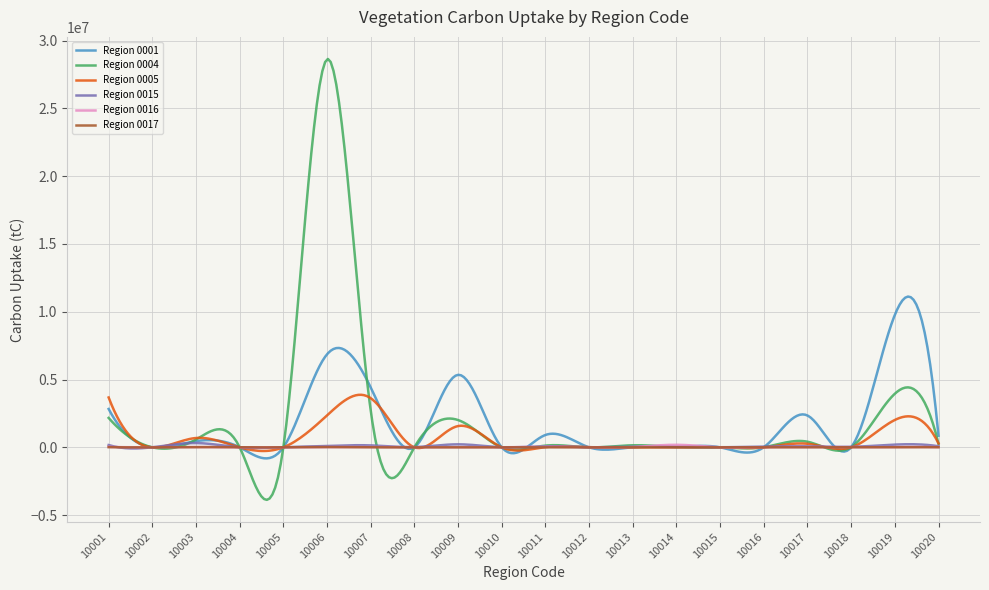

List the series in order of their peak value, highest first.

Region 0004, Region 0001, Region 0005, Region 0015, Region 0016, Region 0017